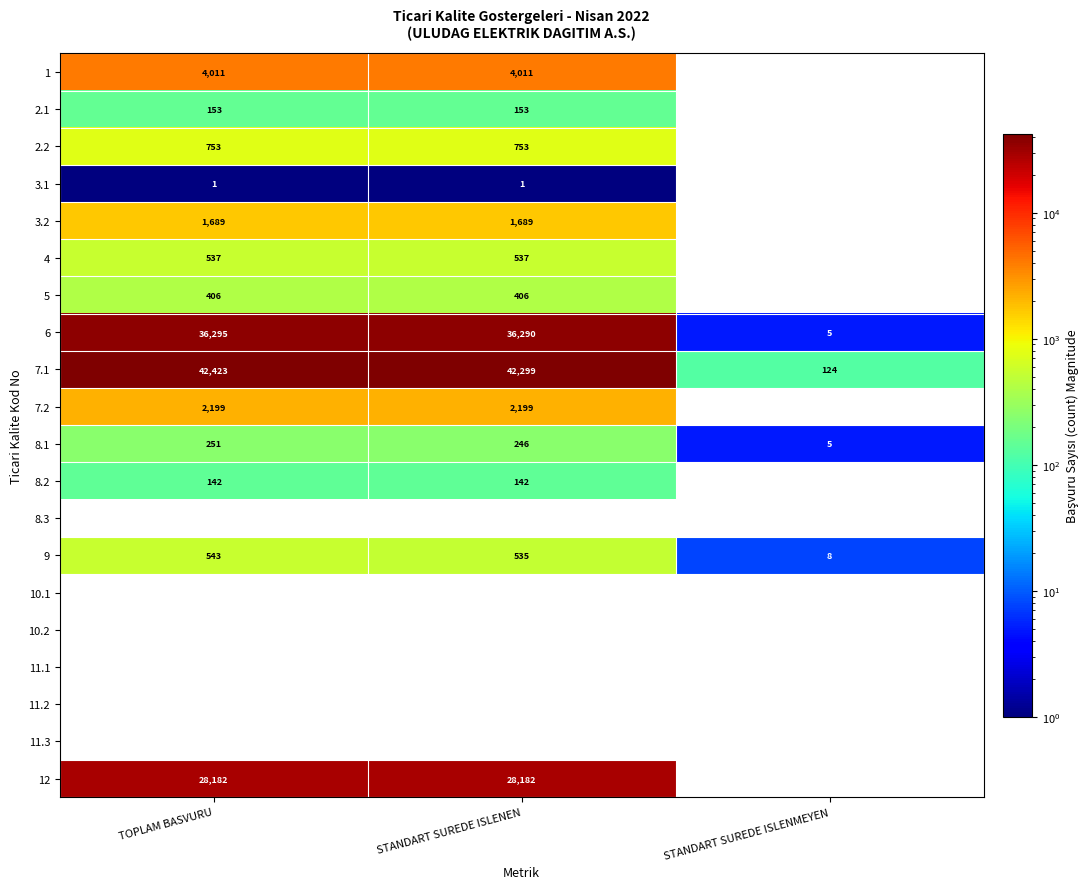

How many 1 values are between 0 and 4011?

3